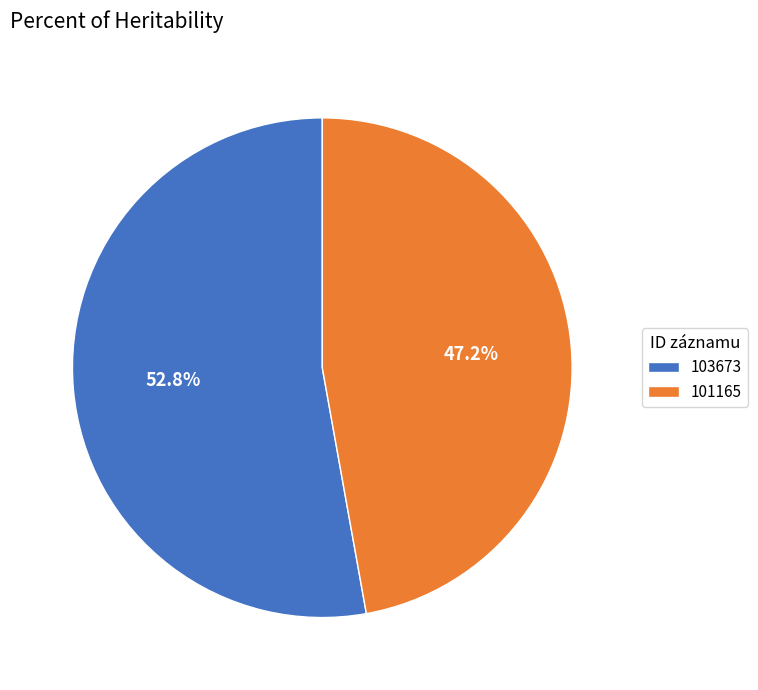

Does 103673 represent more than half of the total?

Yes